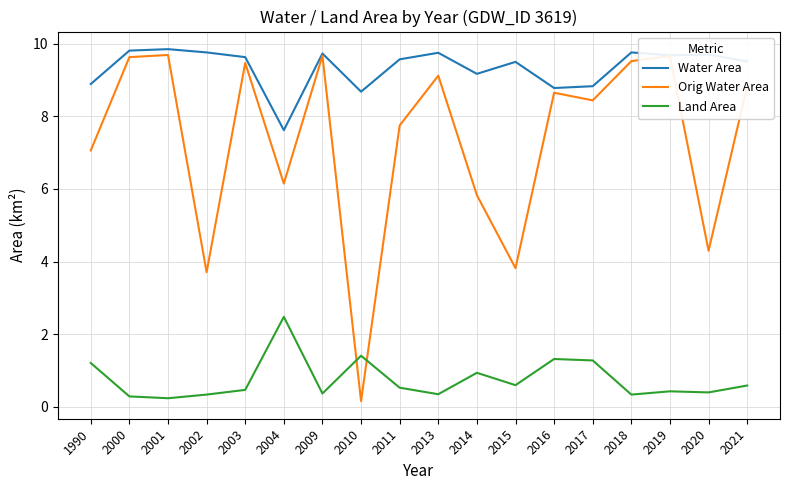

What is the sum of all Land Area values?

13.6